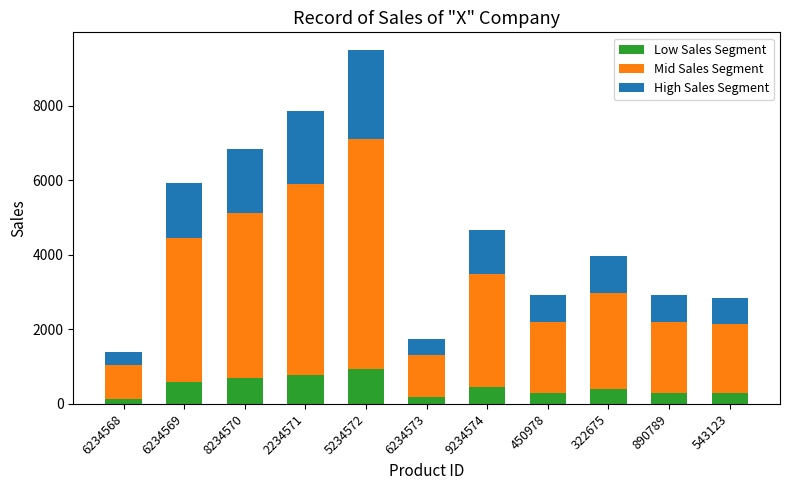

What is the total value across all series at 543123?

2852